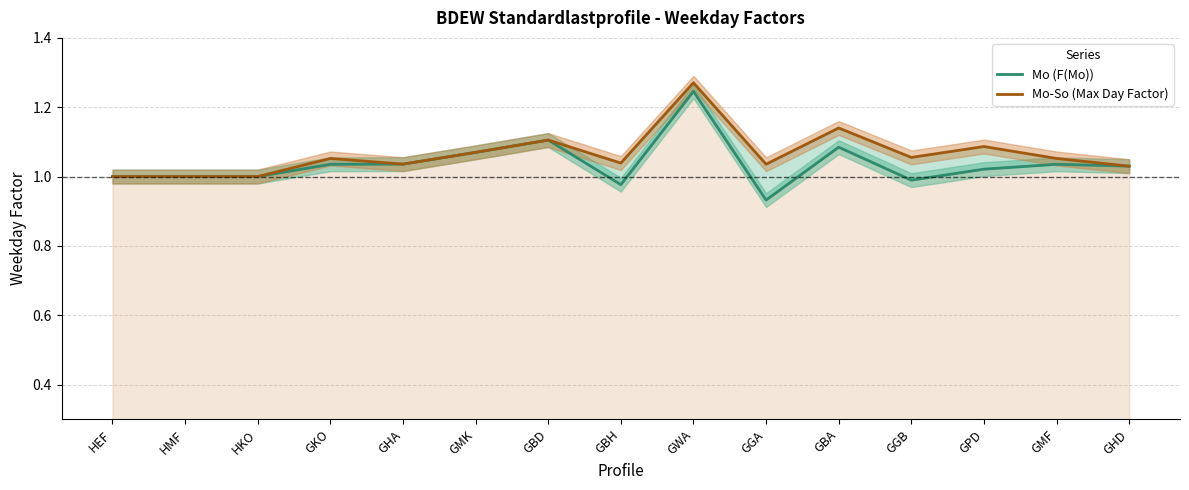

Reading right to left, transcribe all the data shown in this chart.

Mo (F(Mo)): 1.0	1.0	1.0	1.0	1.1	0.9	1.2	1.0	1.1	1.1	1.0	1.0	1.0	1.0	1.0
Mo-So (Max Day Factor): 1.0	1.1	1.1	1.1	1.1	1.0	1.3	1.0	1.1	1.1	1.0	1.1	1.0	1.0	1.0